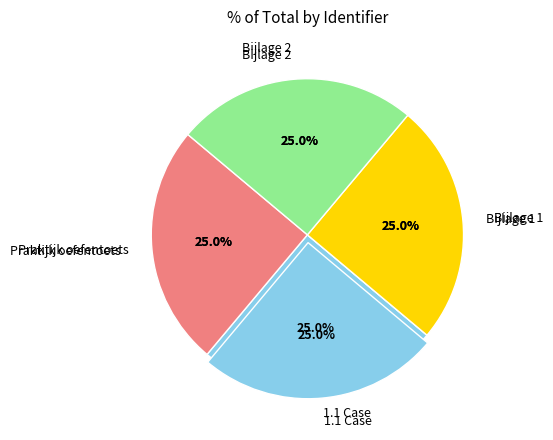

Does any single category account for the majority?

No